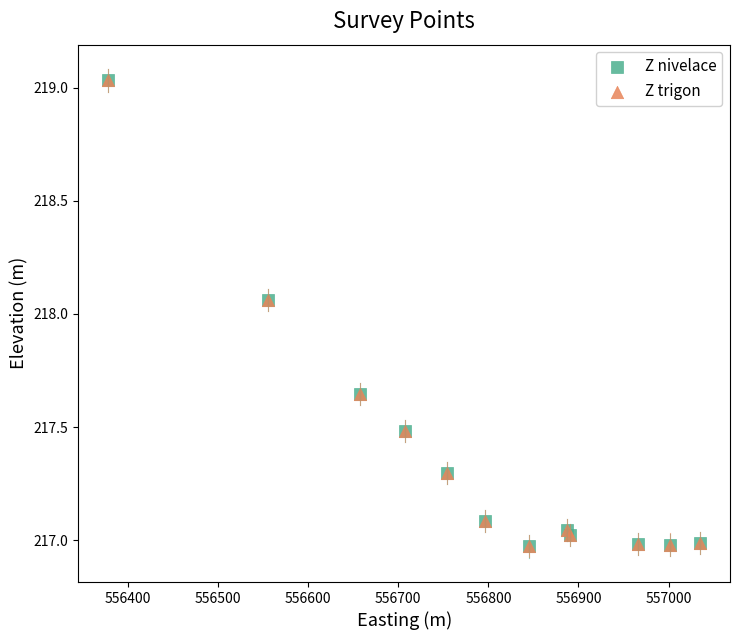

What are all the series names shown in the legend?

Z nivelace, Z trigon